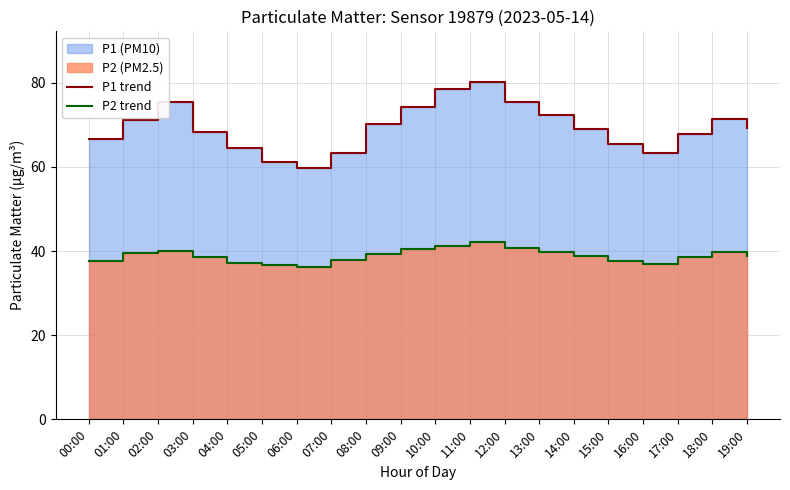

At which category does P2 trend reach its first local valley?

06:00